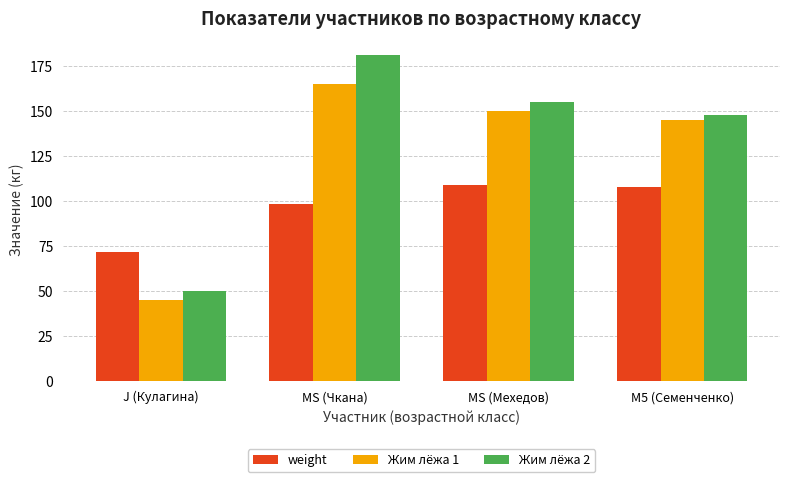

What is the label of the 2nd bar from the right?

MS (Мехедов)